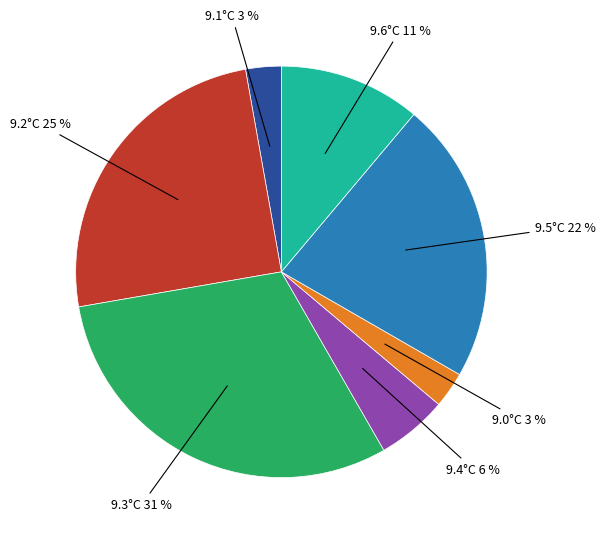

How many slices are in this pie chart?

7